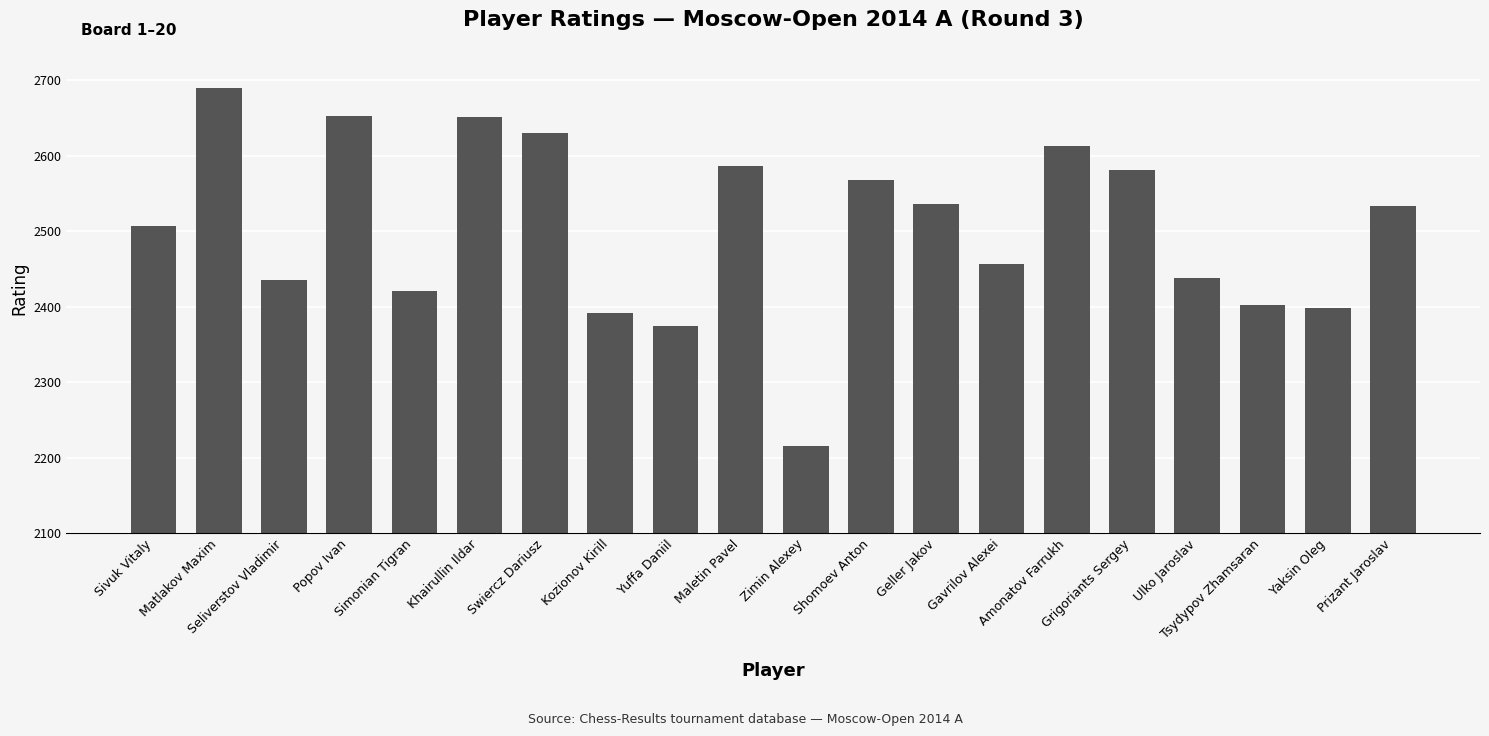

What is the smallest value displayed?

2216